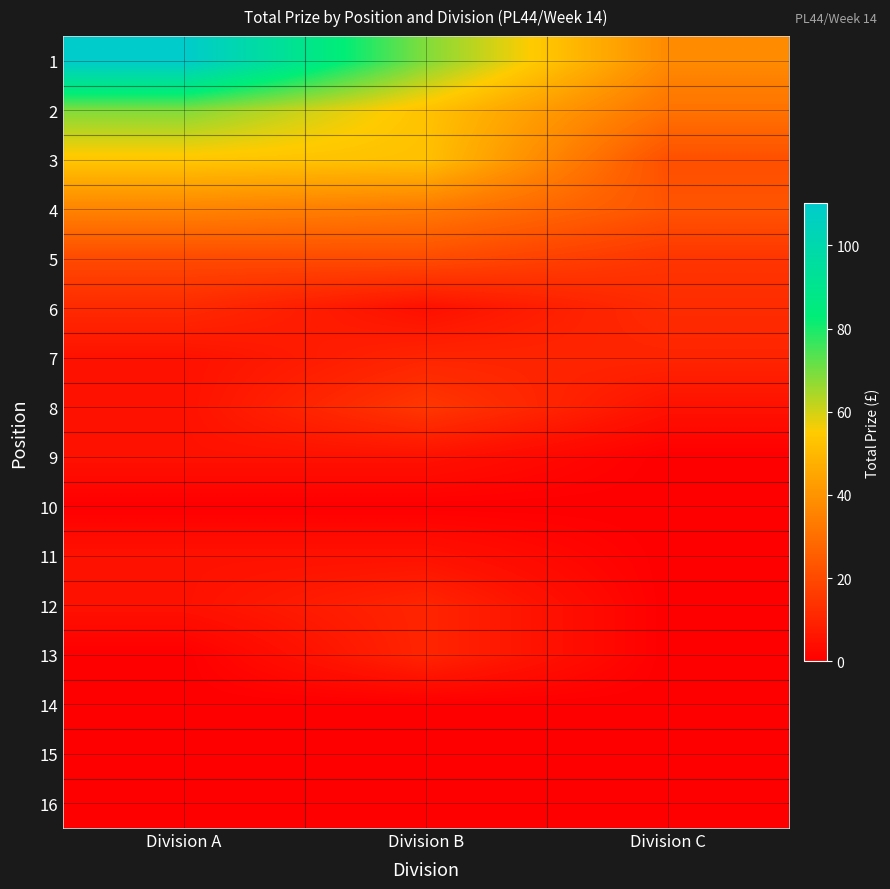

Reading left to right, what are all the values shown in this chart?

1: Division A=110.2	Division B=68.8	Division C=37.6
2: Division A=68.8	Division B=52.6	Division C=31.1
3: Division A=53.7	Division B=52.1	Division C=21.6
4: Division A=35.8	Division B=33.1	Division C=22.7
5: Division A=20.1	Division B=20.5	Division C=14.5
6: Division A=11.4	Division B=4.5	Division C=11.9
7: Division A=5.0	Division B=10.0	Division C=10.0
8: Division A=5.0	Division B=15.0	Division C=5.0
9: Division A=5.0	Division B=5.0	Division C=0.0
10: Division A=0.0	Division B=0.0	Division C=0.0
11: Division A=5.0	Division B=5.0	Division C=0.0
12: Division A=5.0	Division B=10.0	Division C=0.0
13: Division A=0.0	Division B=10.0	Division C=0.0
14: Division A=0.0	Division B=0.0	Division C=0.0
15: Division A=0.0	Division B=0.0	Division C=0.0
16: Division A=0.0	Division B=0.0	Division C=0.0